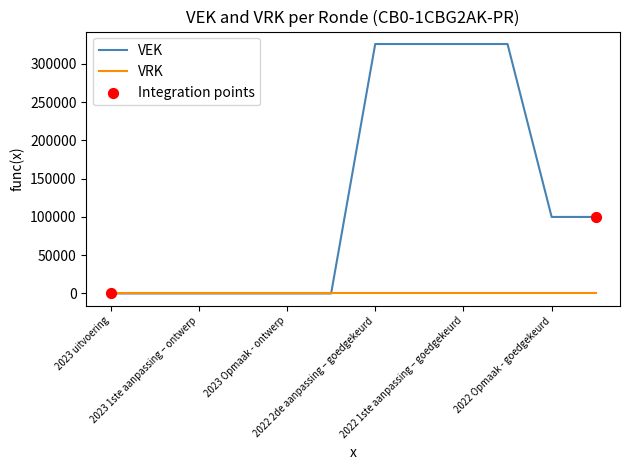

Which series has the widest spread of values?

VEK